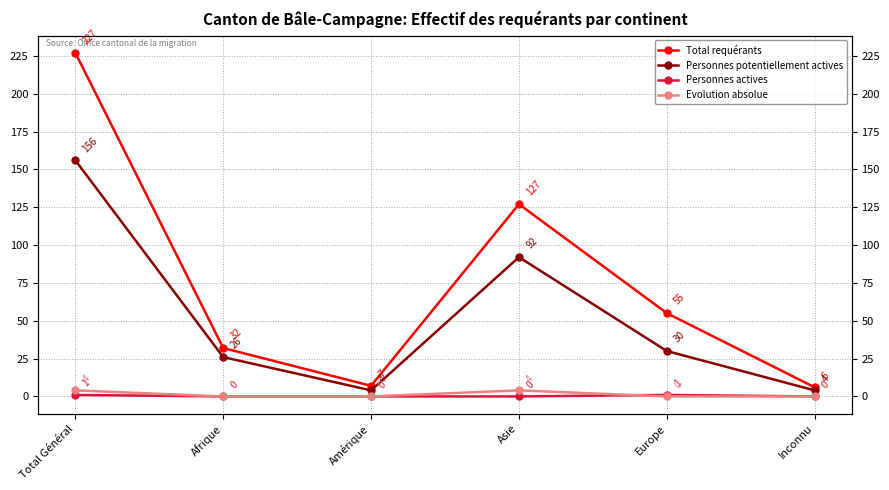

Reading left to right, what are all the values shown in this chart?

Total requérants: Total Général=227	Afrique=32	Amérique=7	Asie=127	Europe=55	Inconnu=6
Personnes potentiellement actives: Total Général=156	Afrique=26	Amérique=4	Asie=92	Europe=30	Inconnu=4
Personnes actives: Total Général=1	Afrique=0	Amérique=0	Asie=0	Europe=1	Inconnu=0
Evolution absolue: Total Général=4	Afrique=0	Amérique=0	Asie=4	Europe=0	Inconnu=0